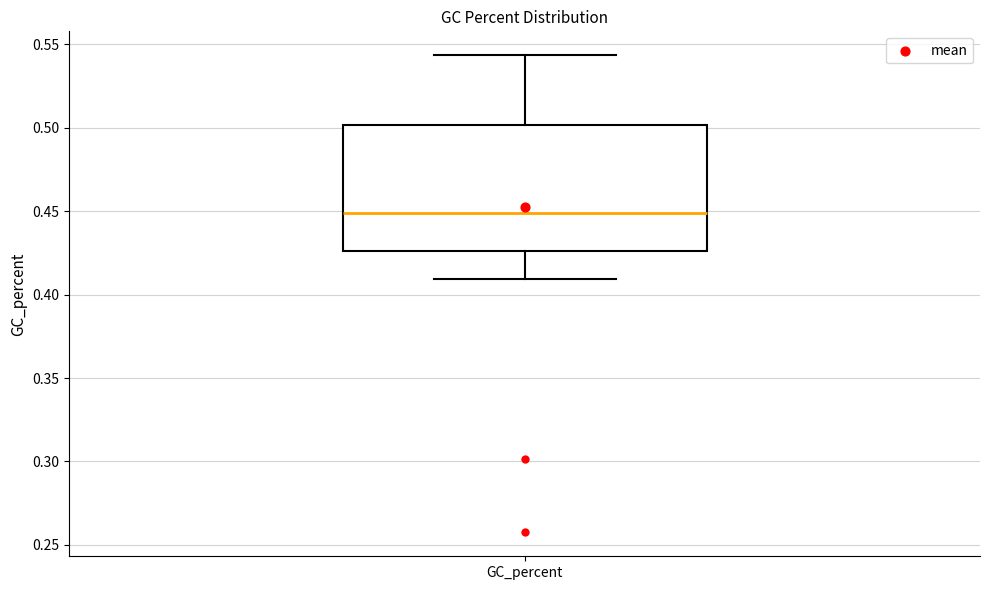

Where does the lower whisker of the box for GC_percent end on the y-axis? The values are not printed on the chart, so give them approximately, as read against the axis.

0.410